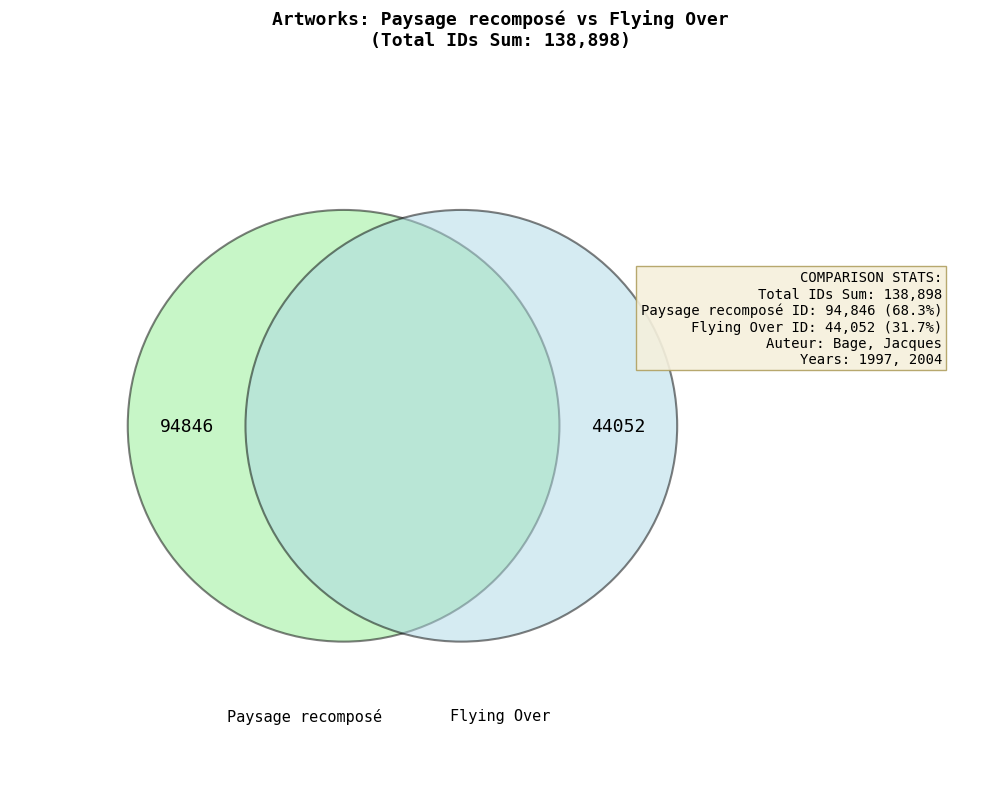

To the nearest percent, what is the average slice percentage?

50%